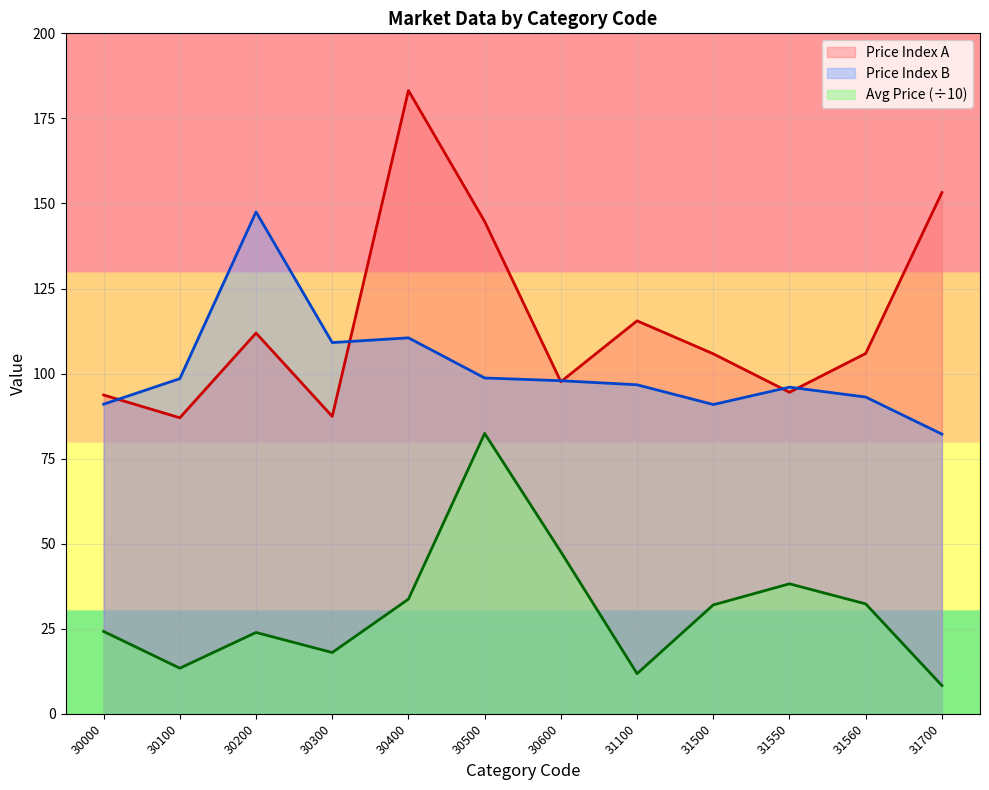

List the series in order of their overall mean, highest first.

Price Index A, Price Index B, Avg Price (÷10)